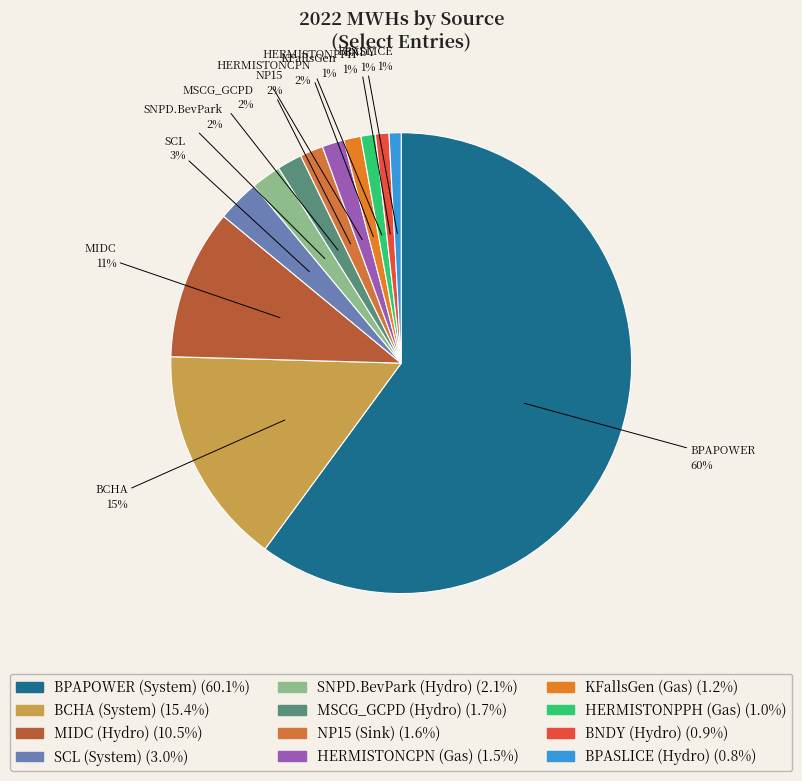

What percentage is the NP15 (Sink) slice, to the nearest percent?

2%